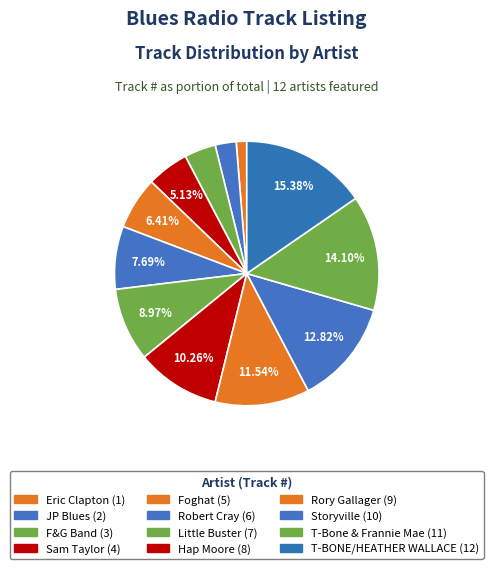

Is it true that Hap Moore is 20% of the pie?

False